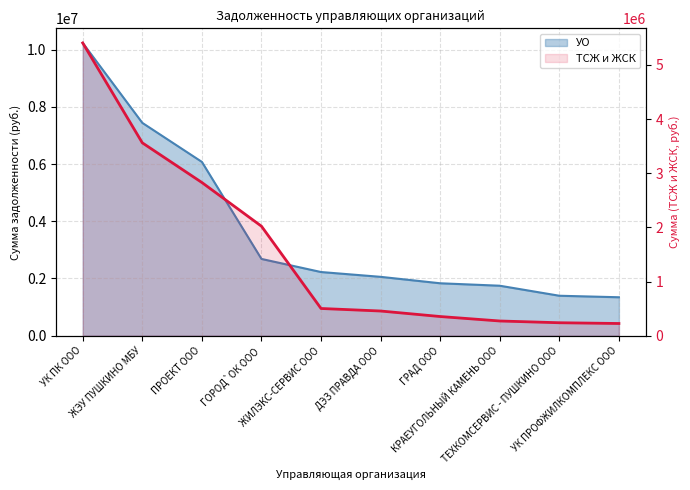

Which series has the widest spread of values?

УО